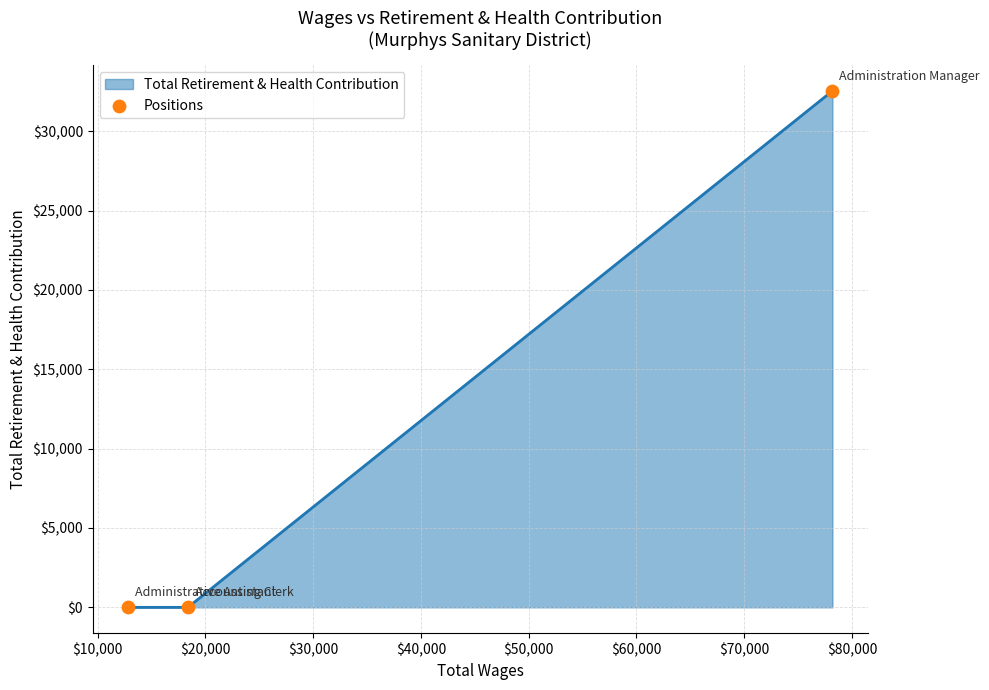

What is the greatest value displayed?

32541